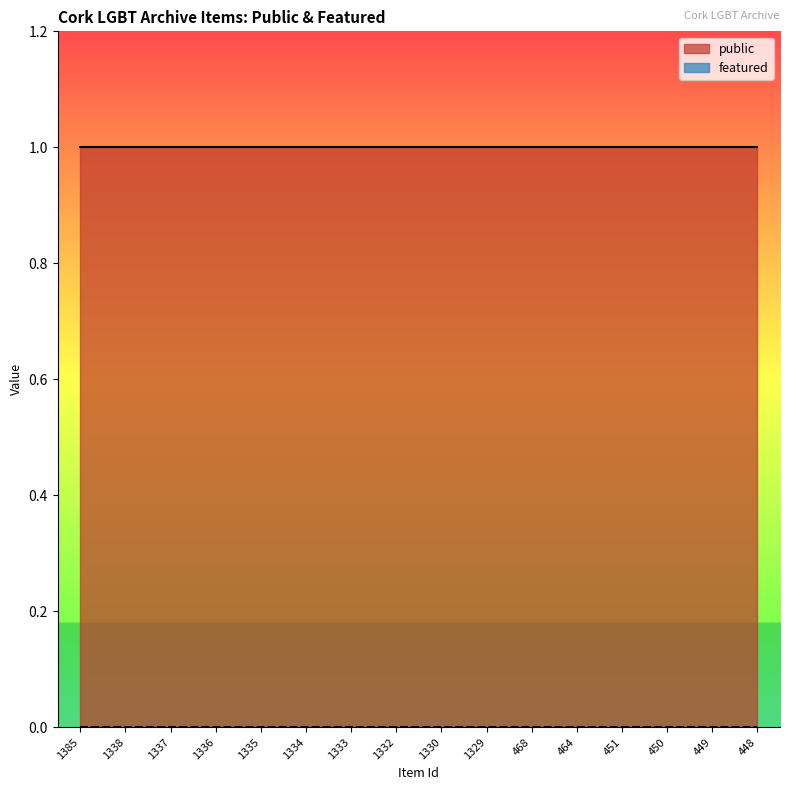

What is the maximum value shown in the chart?

1